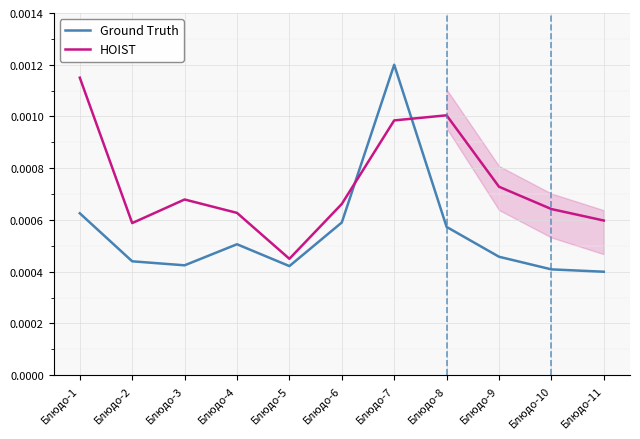

Is it true that Ground Truth equals 0.0 at Блюдо-6?

True